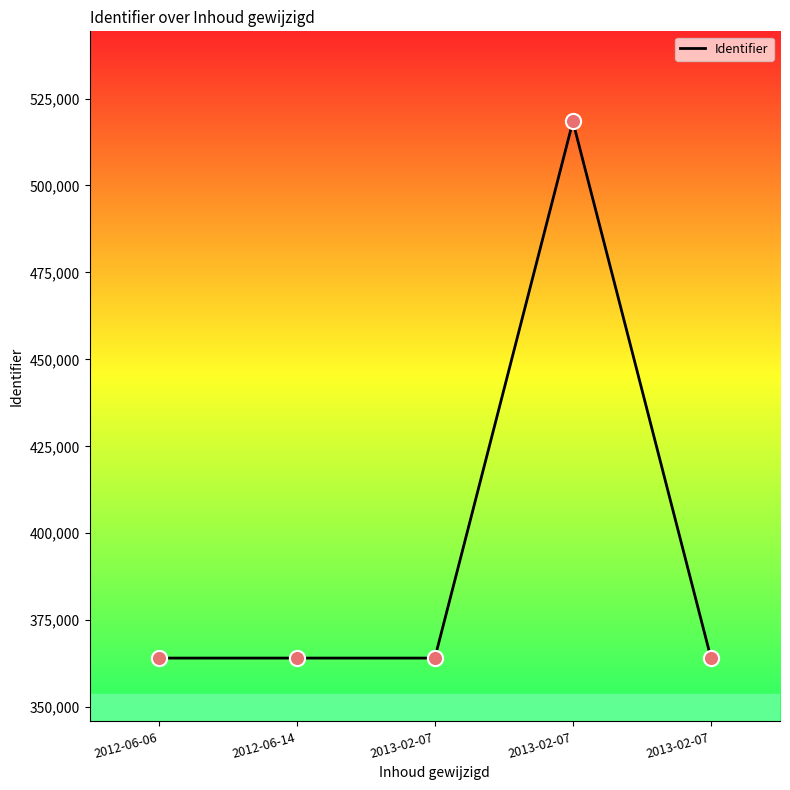

What is the change in value from 2012-06-06 to 2013-02-07?

+1